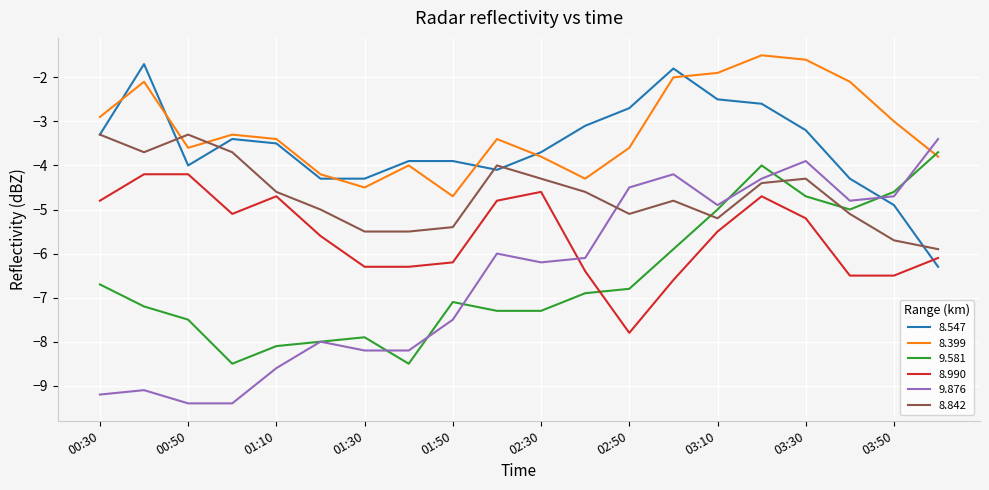

Which series has the largest range (max minus min)?

9.876